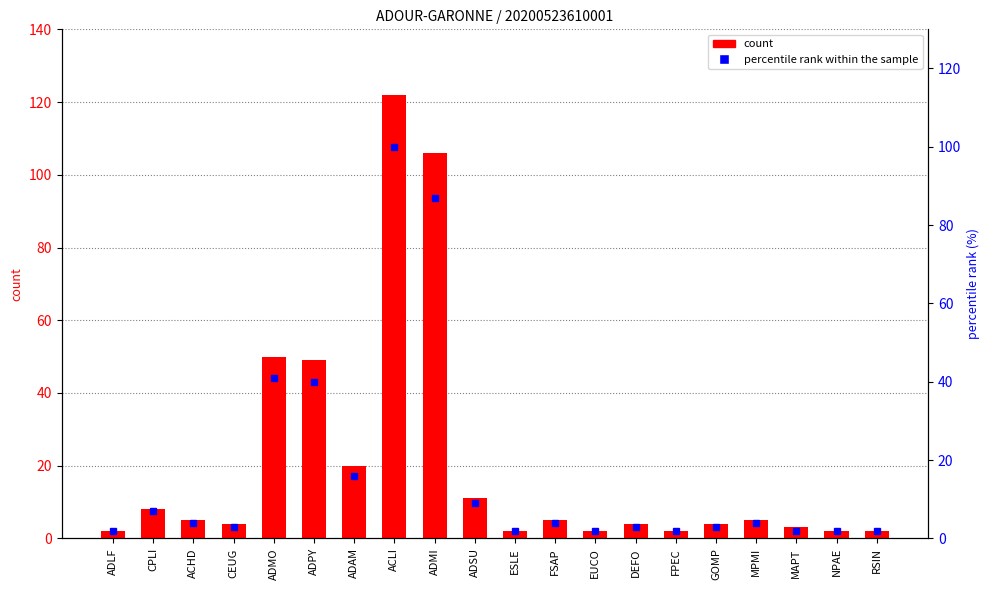

Reading left to right, what are all the values shown in this chart?

count: 2	8	5	4	50	49	20	122	106	11	2	5	2	4	2	4	5	3	2	2
percentile rank within the sample: 2	7	4	3	41	40	16	100	87	9	2	4	2	3	2	3	4	2	2	2